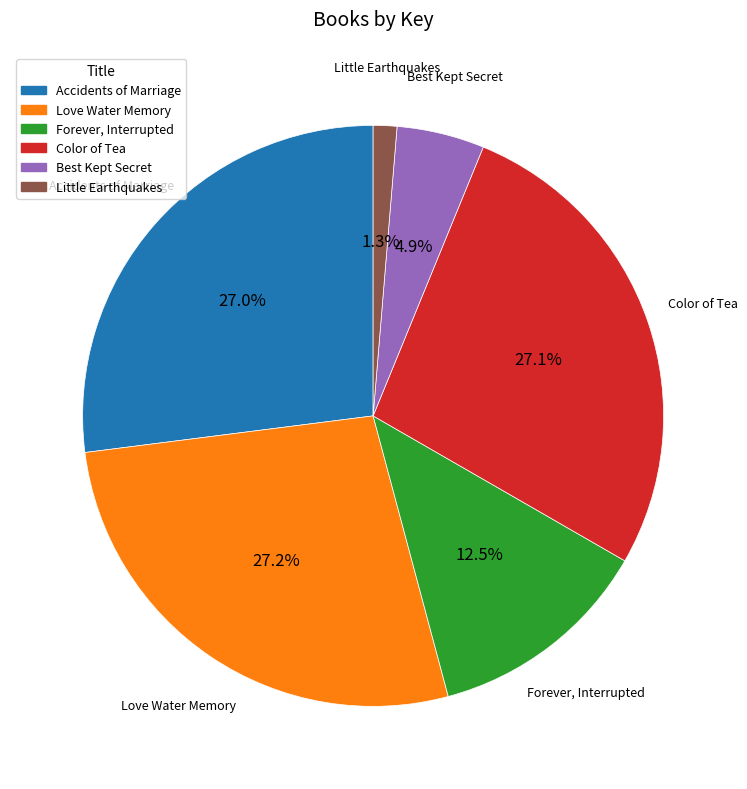

Between Little Earthquakes and Love Water Memory, which is larger?

Love Water Memory